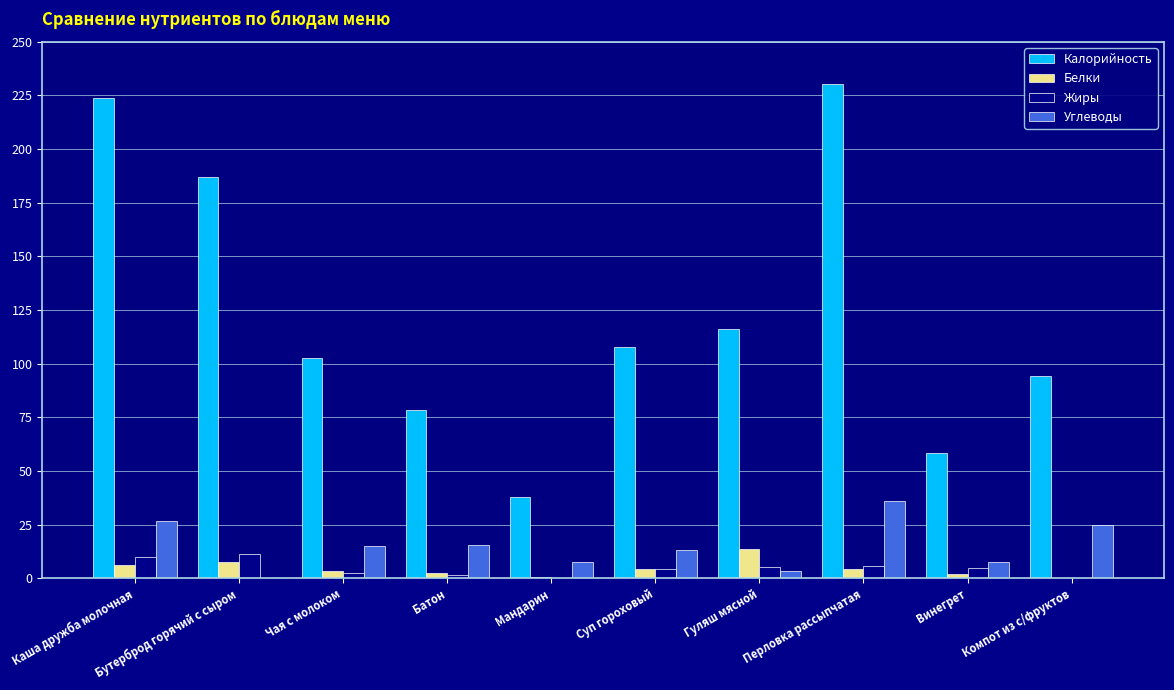

What value does the Углеводы series have at Винегрет?

7.7